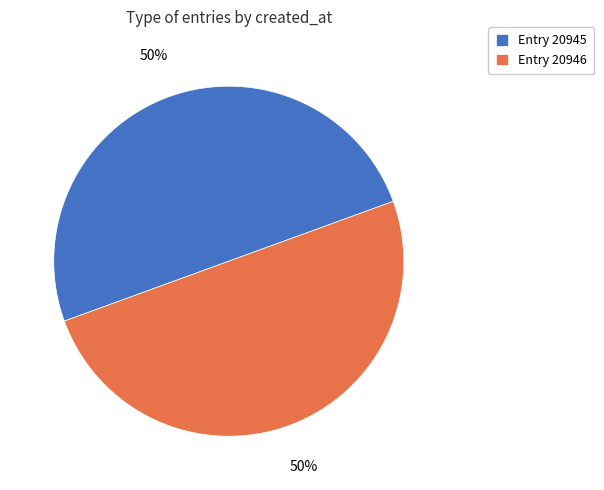

To the nearest percent, what is the average slice percentage?

50%